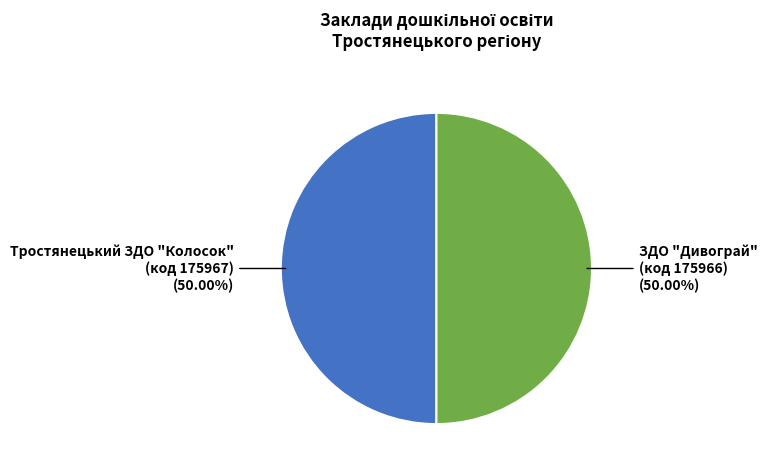

What is the ratio of the value at ЗДО "Дивограй" (код 175966) to the value at Тростянецький ЗДО "Колосок" (код 175967)?

1.0